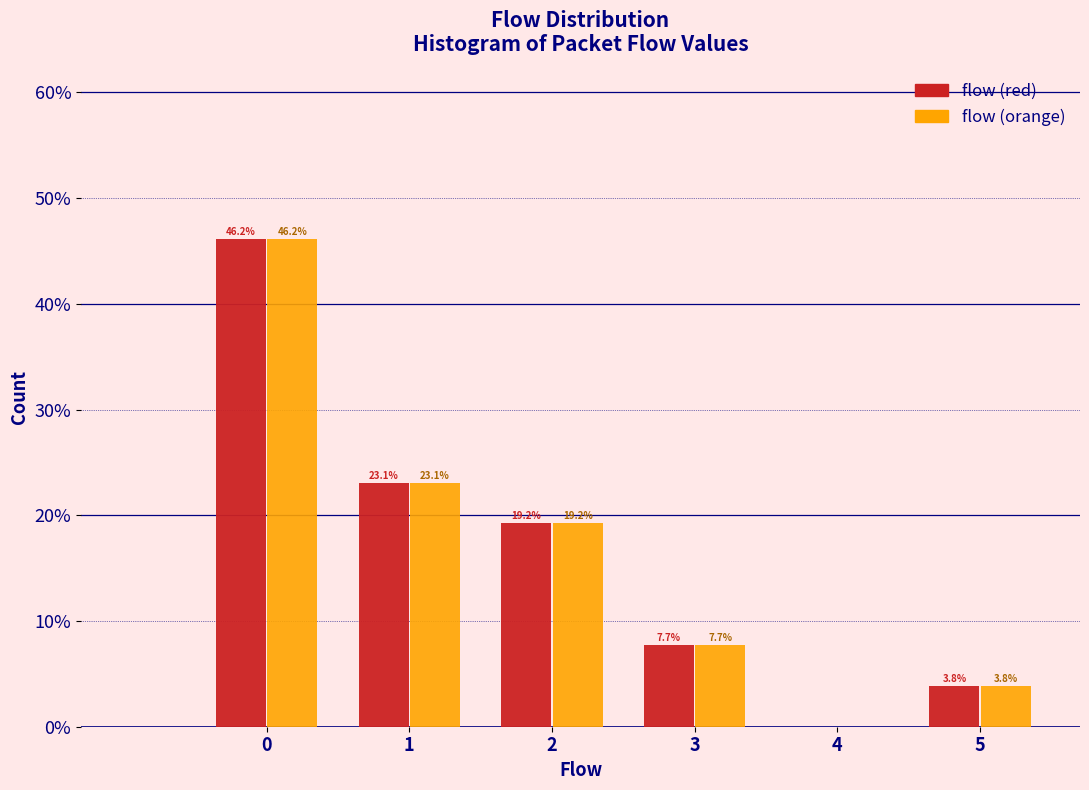

What are all the series names shown in the legend?

flow (red), flow (orange)